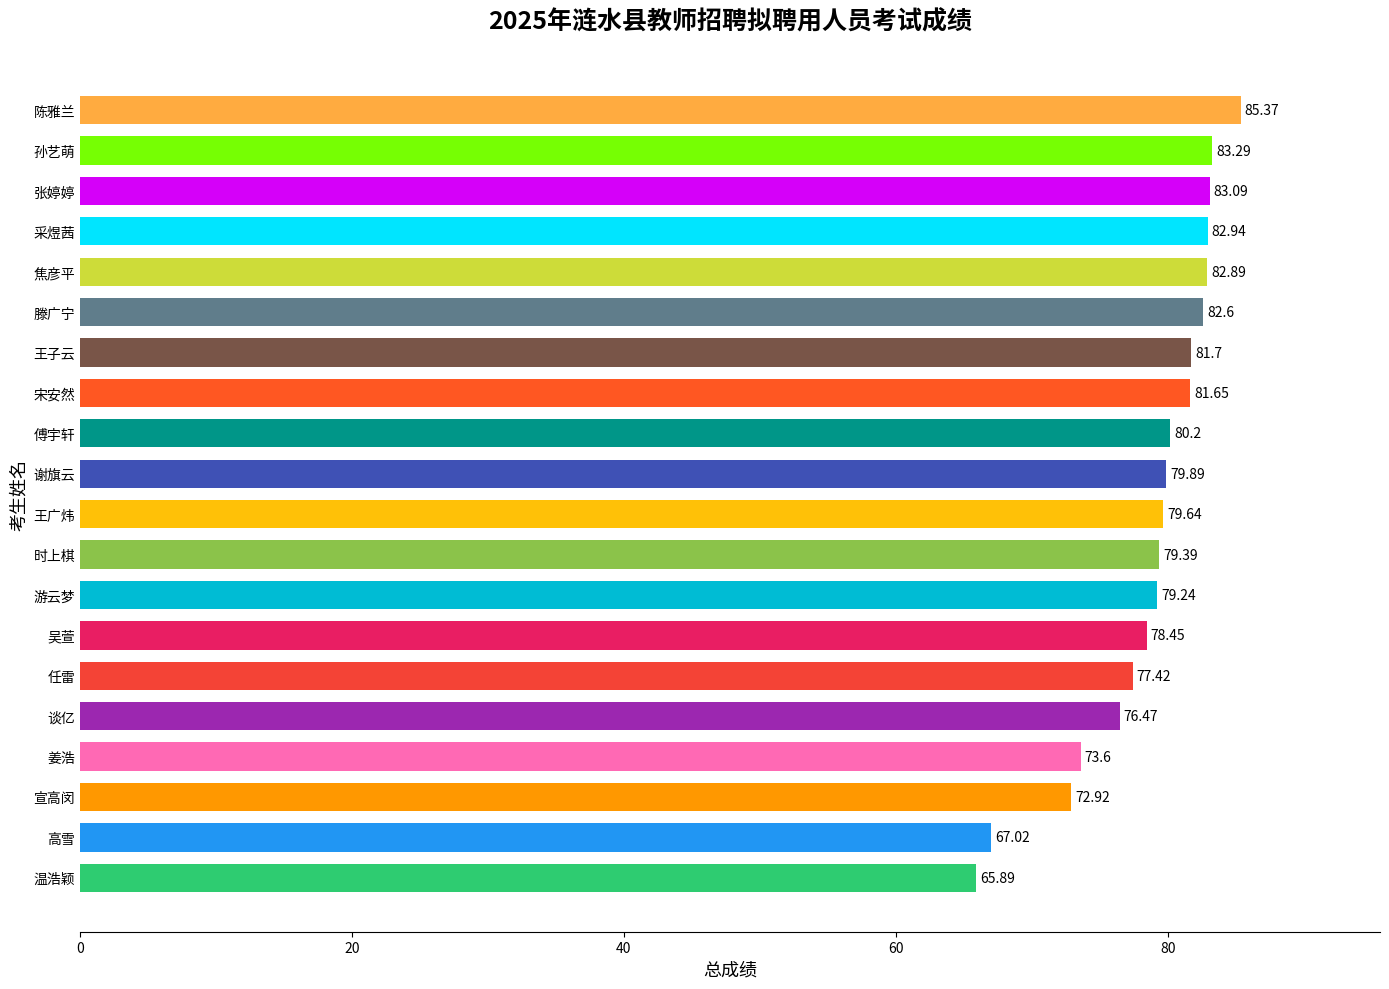

Where is the data nearest to the value 75?

姜浩